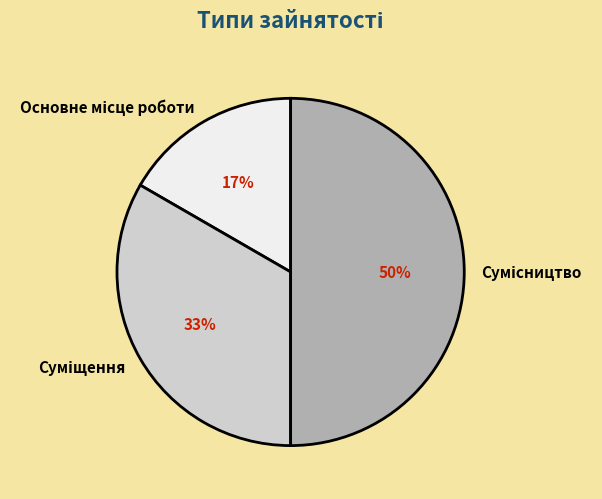

To the nearest percent, what is the difference between the largest and smallest slice percentages?

33%